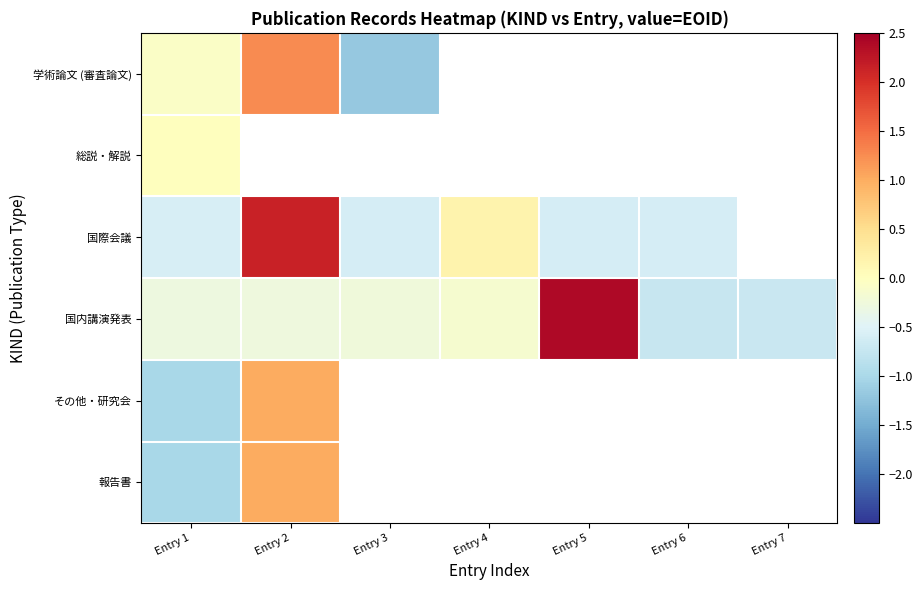

List the series in order of their peak value, lowest first.

総説・解説, その他・研究会, 報告書, 学術論文 (審査論文), 国際会議, 国内講演発表